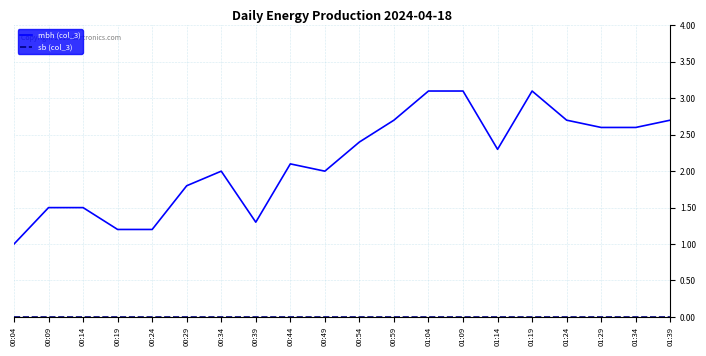

Is it true that mbh (col_3) equals 1.2 at 00:24?

True